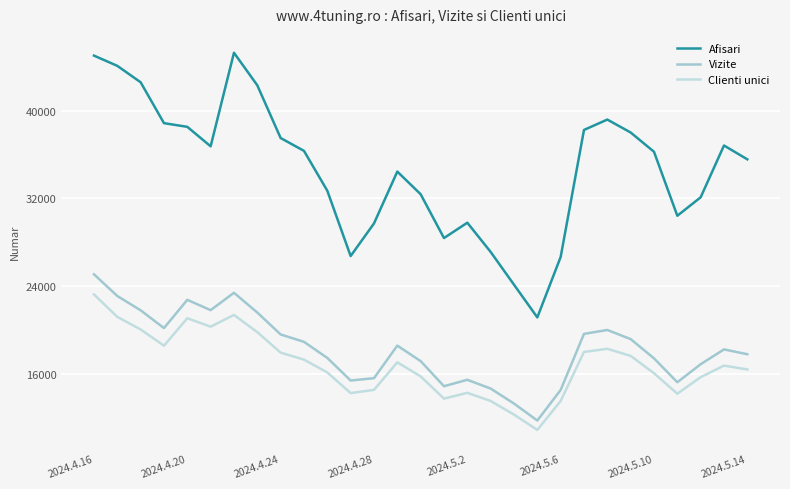

How many values in the Vizite series are below 18248?

14